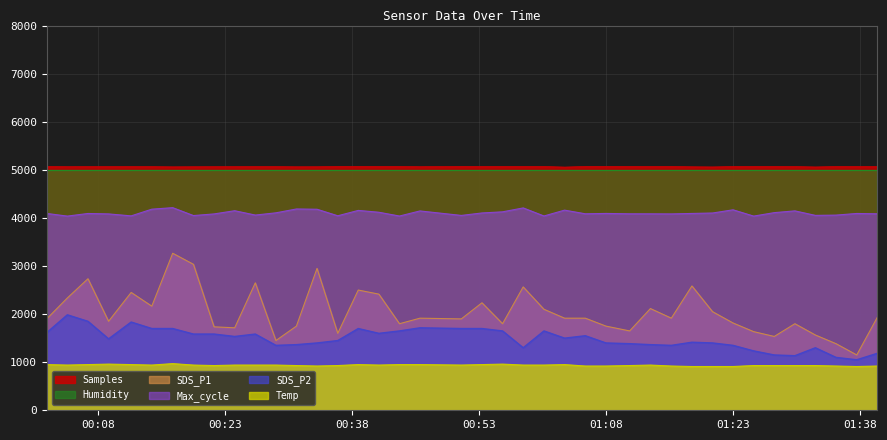

List the series in order of their peak value, highest first.

Samples, Humidity, Max_cycle, SDS_P1, SDS_P2, Temp